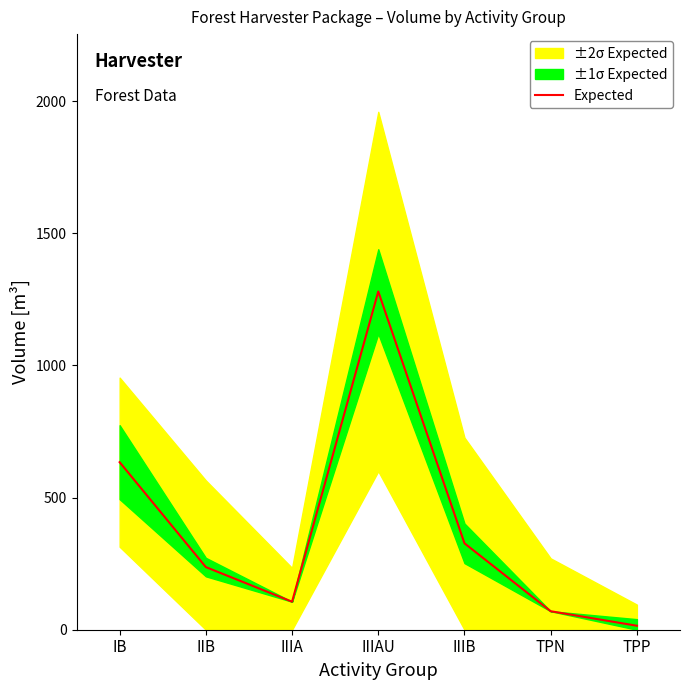

True or false: the data has more than 0 interior local peaks.

True